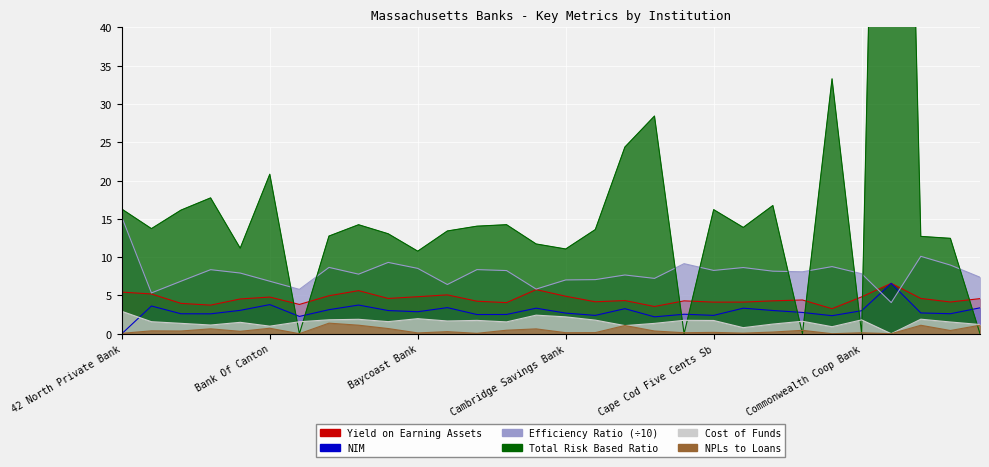

What is the difference between the maximum and minimum values in the Cost of Funds series?

2.9